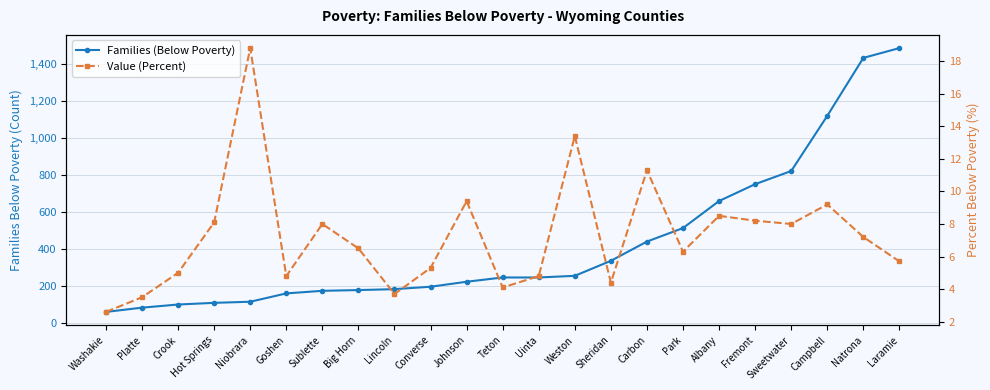

True or false: Families (Below Poverty) and Value (Percent) cross at least once.

False